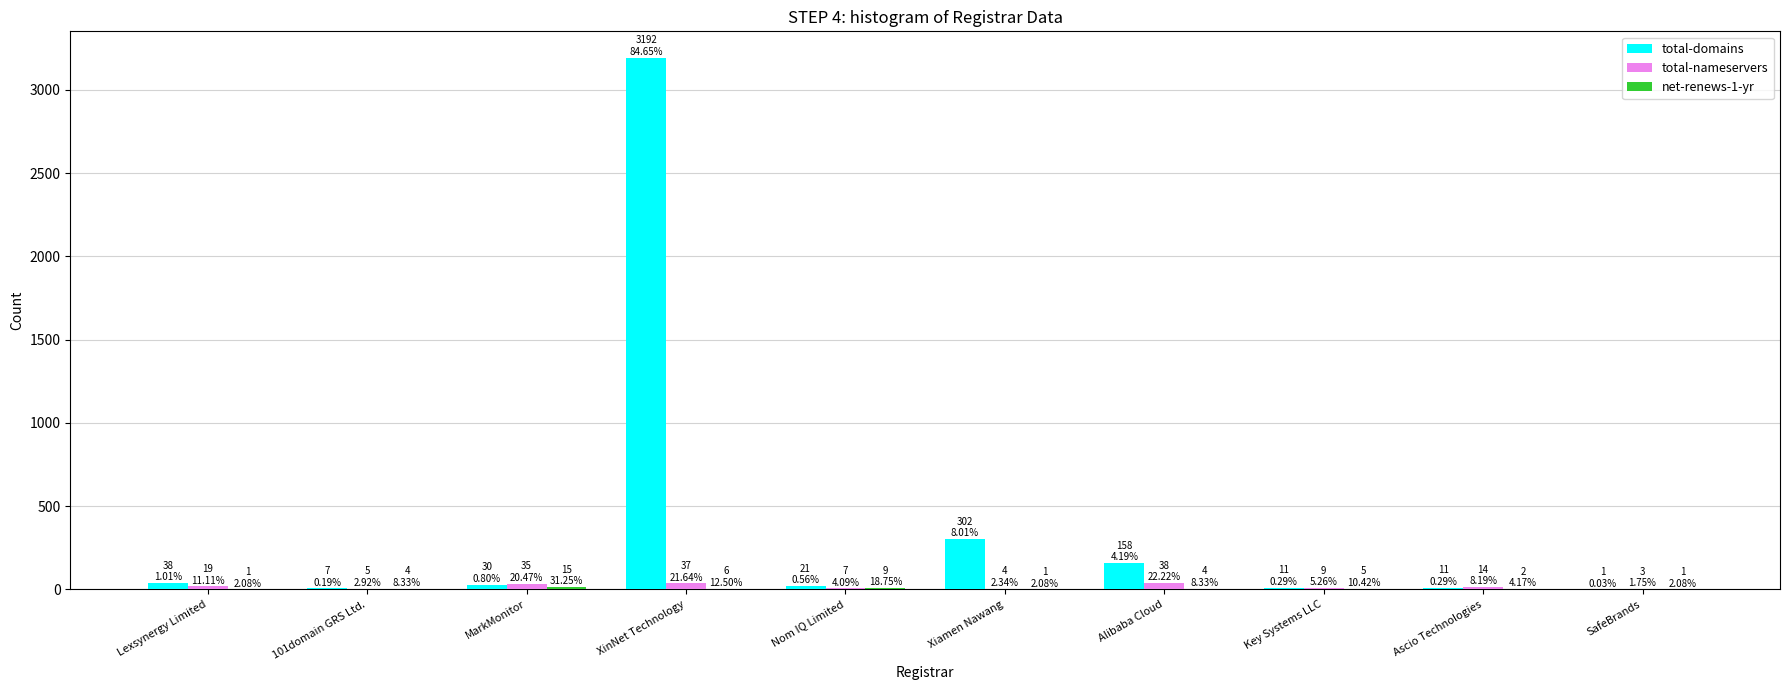

Which label corresponds to the largest value in the chart?

XinNet Technology